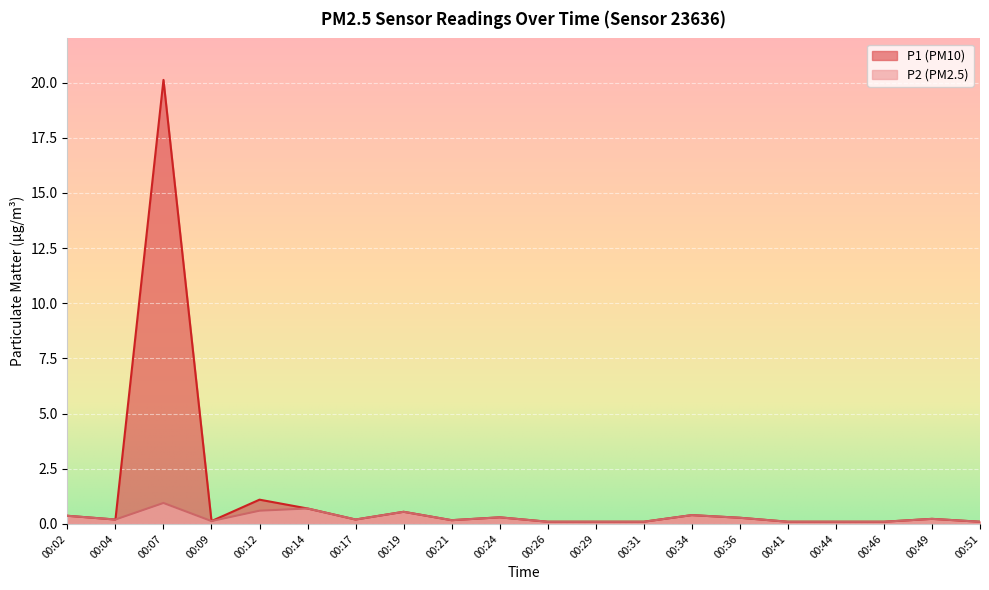

Is it true that P2 equals 0.3 at 00:49?

False